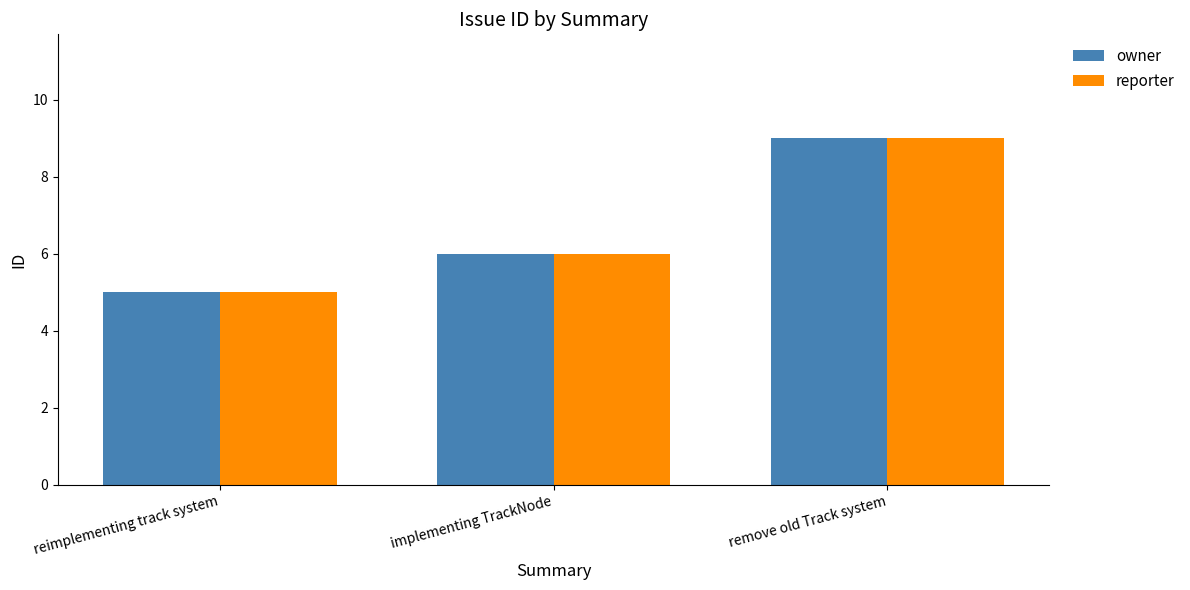

What is the label of the 2nd bar from the left?

implementing TrackNode